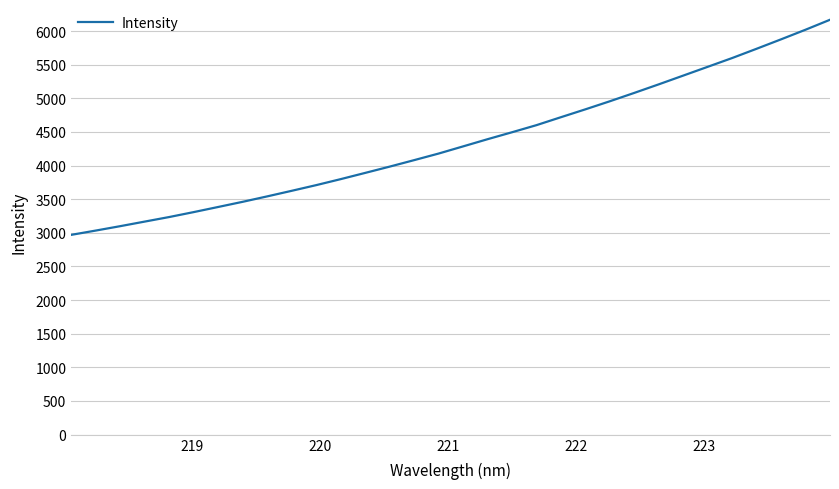

What is the minimum value shown in the chart?

2969.9